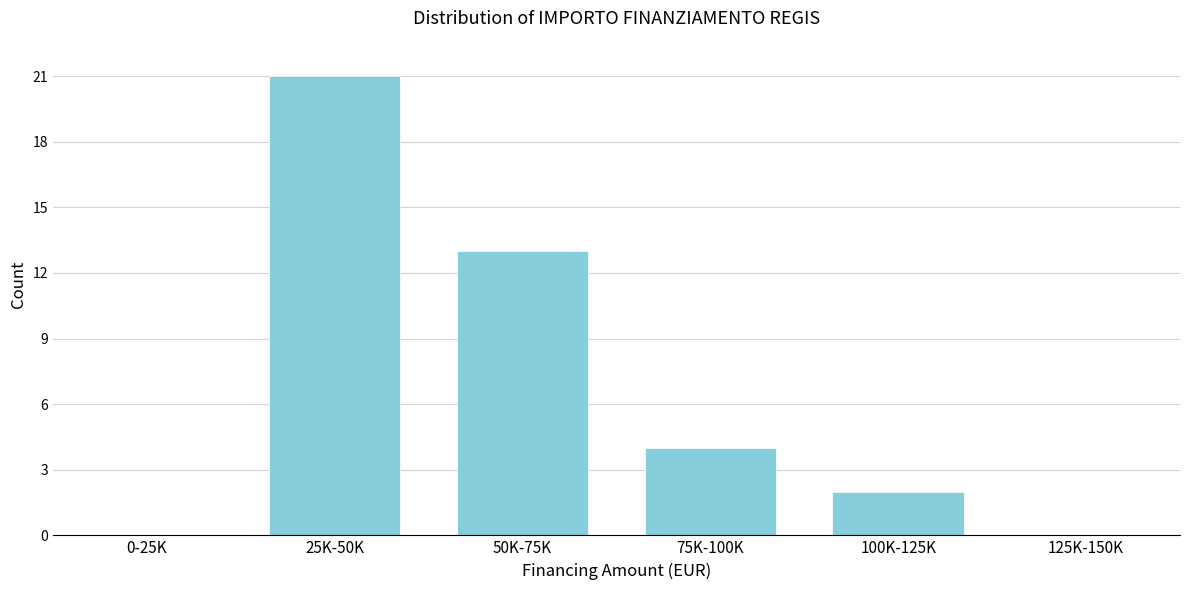

Reading left to right, list all the values displayed in this chart.

0-25K=0	25K-50K=21	50K-75K=13	75K-100K=4	100K-125K=2	125K-150K=0